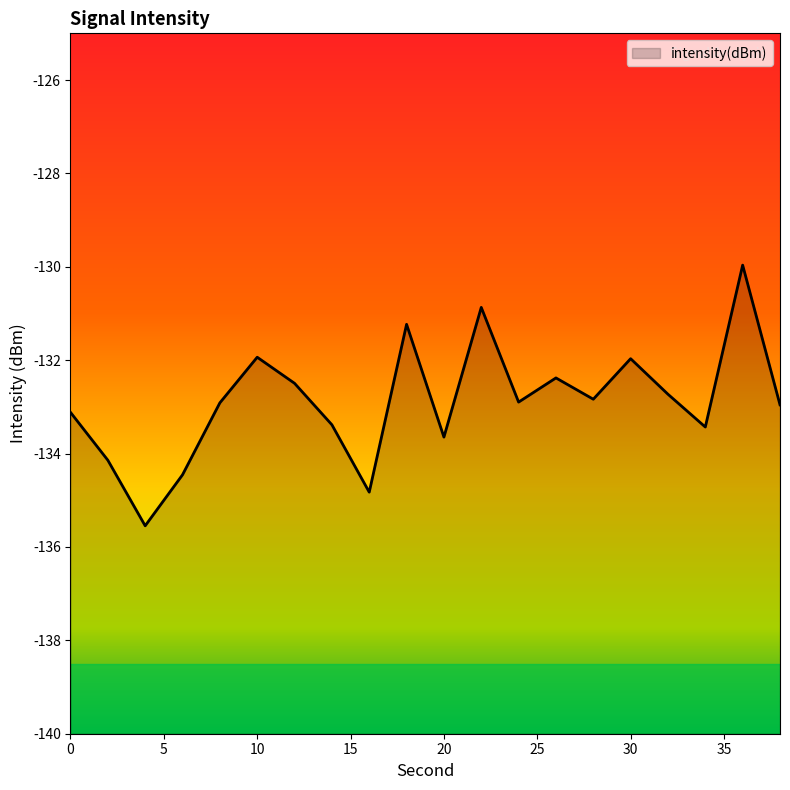

What is the value of the 8th point from the left?

-133.4